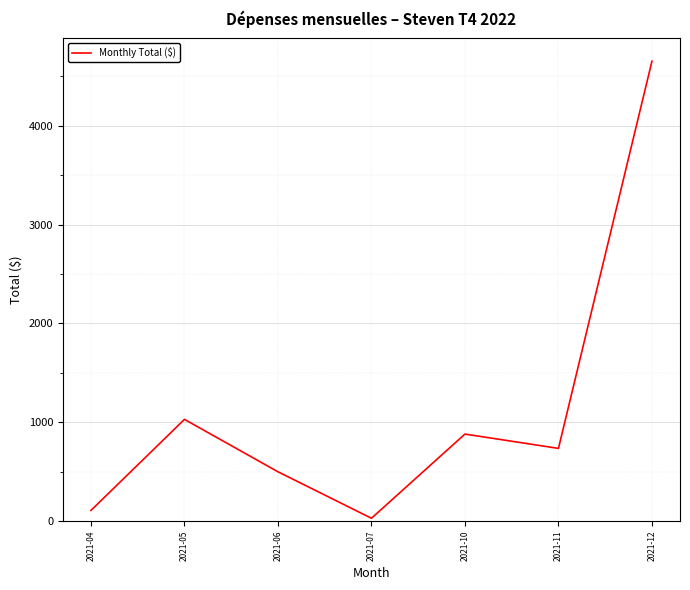

Rank the categories by value from highest to lowest.

2021-12, 2021-05, 2021-10, 2021-11, 2021-06, 2021-04, 2021-07